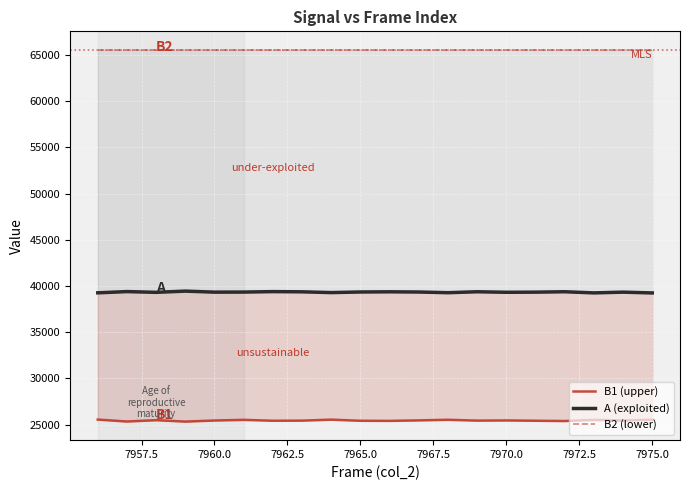

At how many categories does at least one series exceed 54796?

20